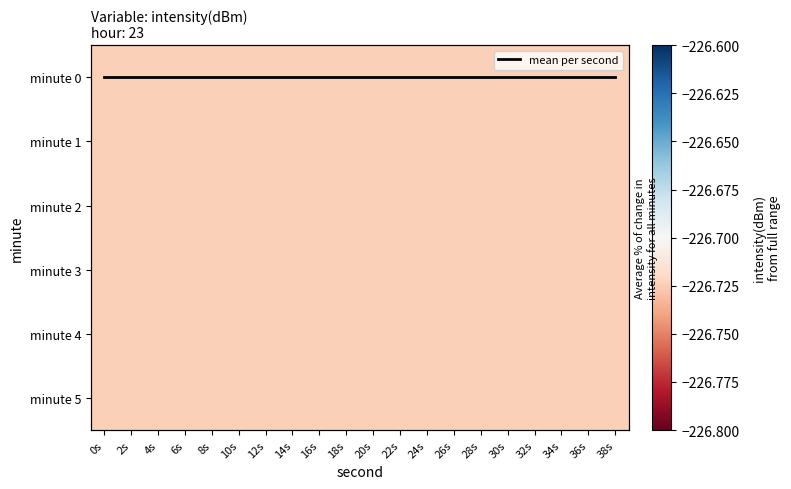

What is the average value of the minute 2 series?

-226.7